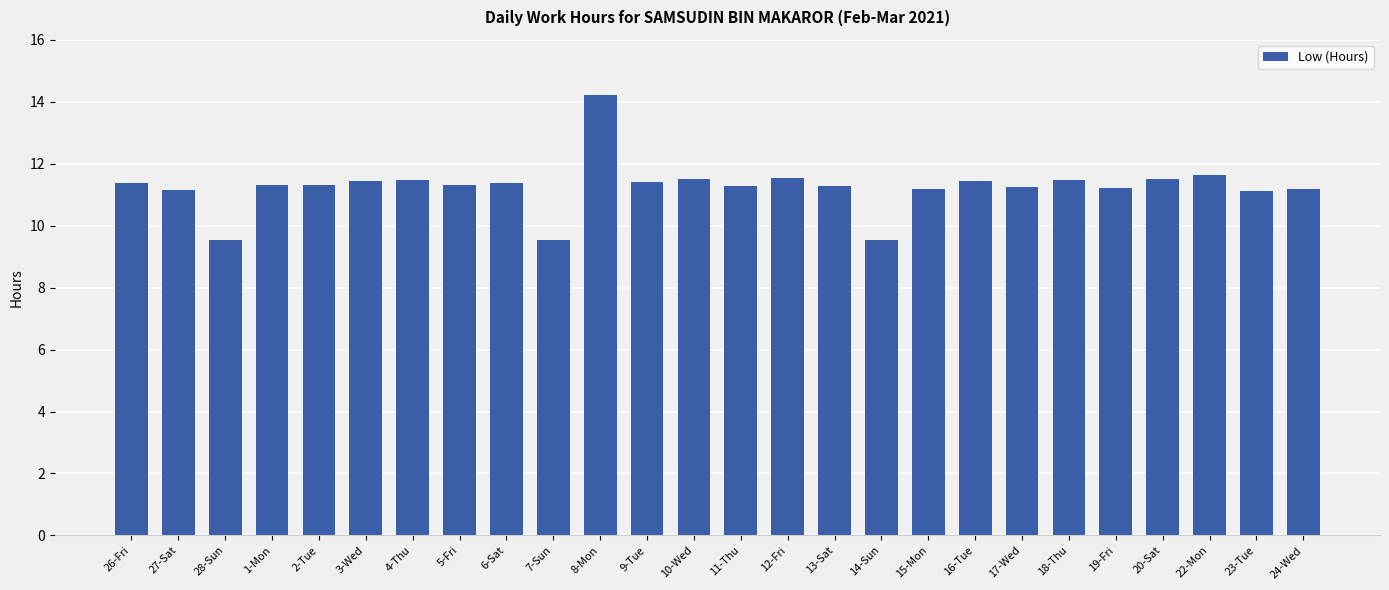

What is the label of the 18th bar from the right?

6-Sat